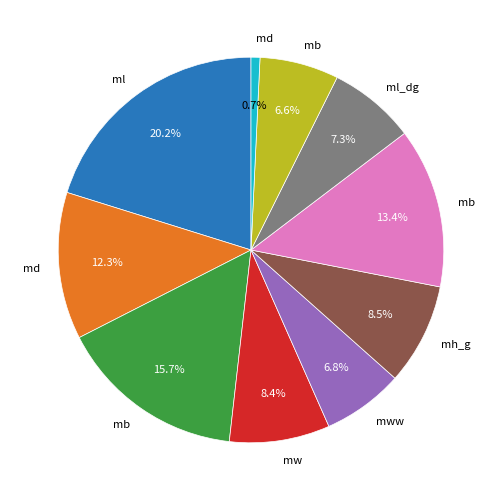

Is there any slice that represents more than half of the pie?

No